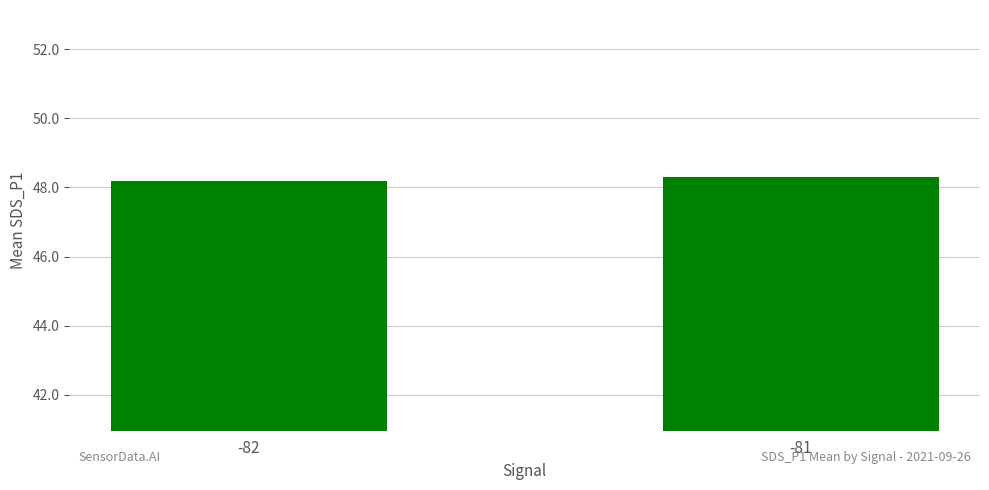

List the labels in order of value, largest first.

-81, -82